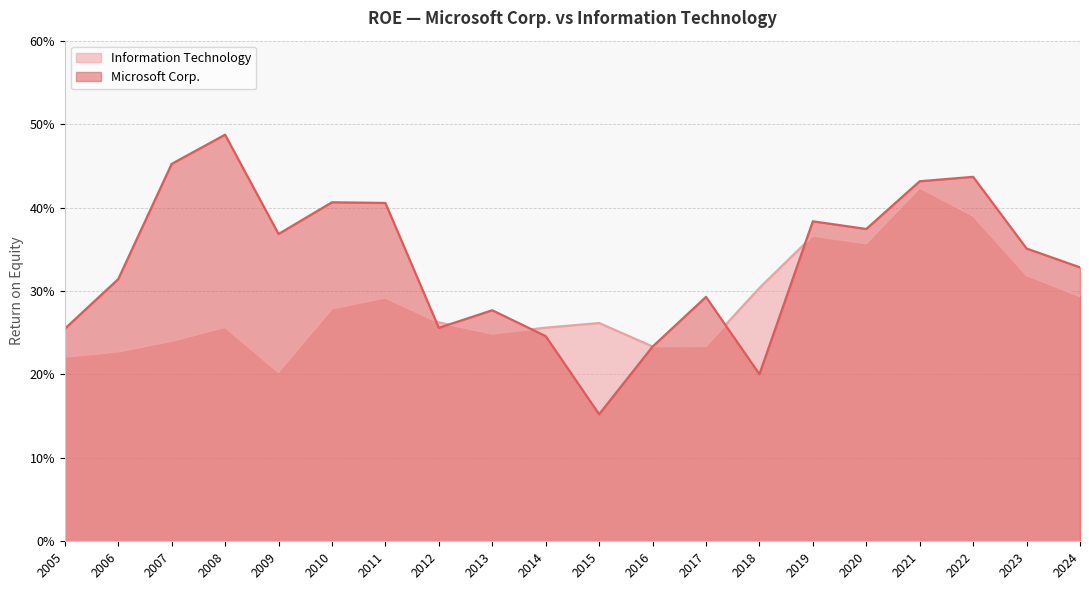

At which label is Microsoft Corp. closest to 0?

2015